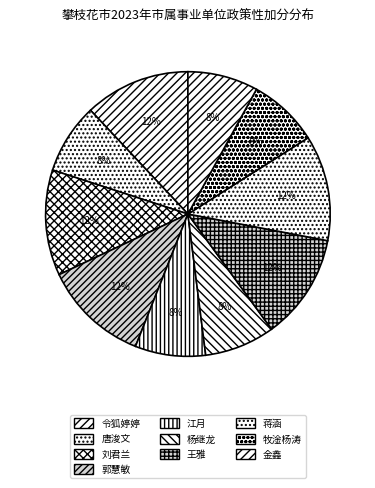

Count the number of slices in the pie.

10